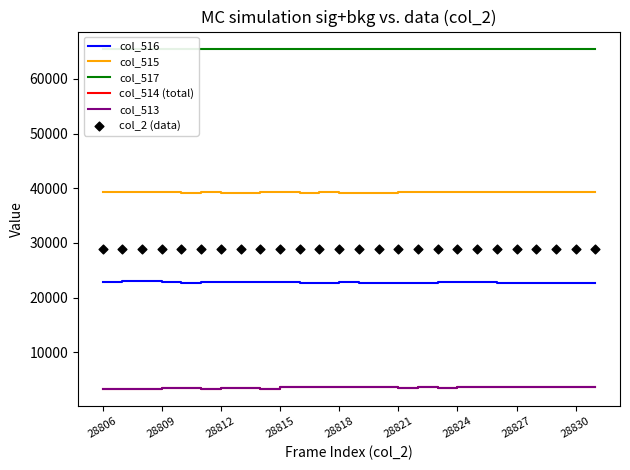

What is the total value across all series at 10?

163414